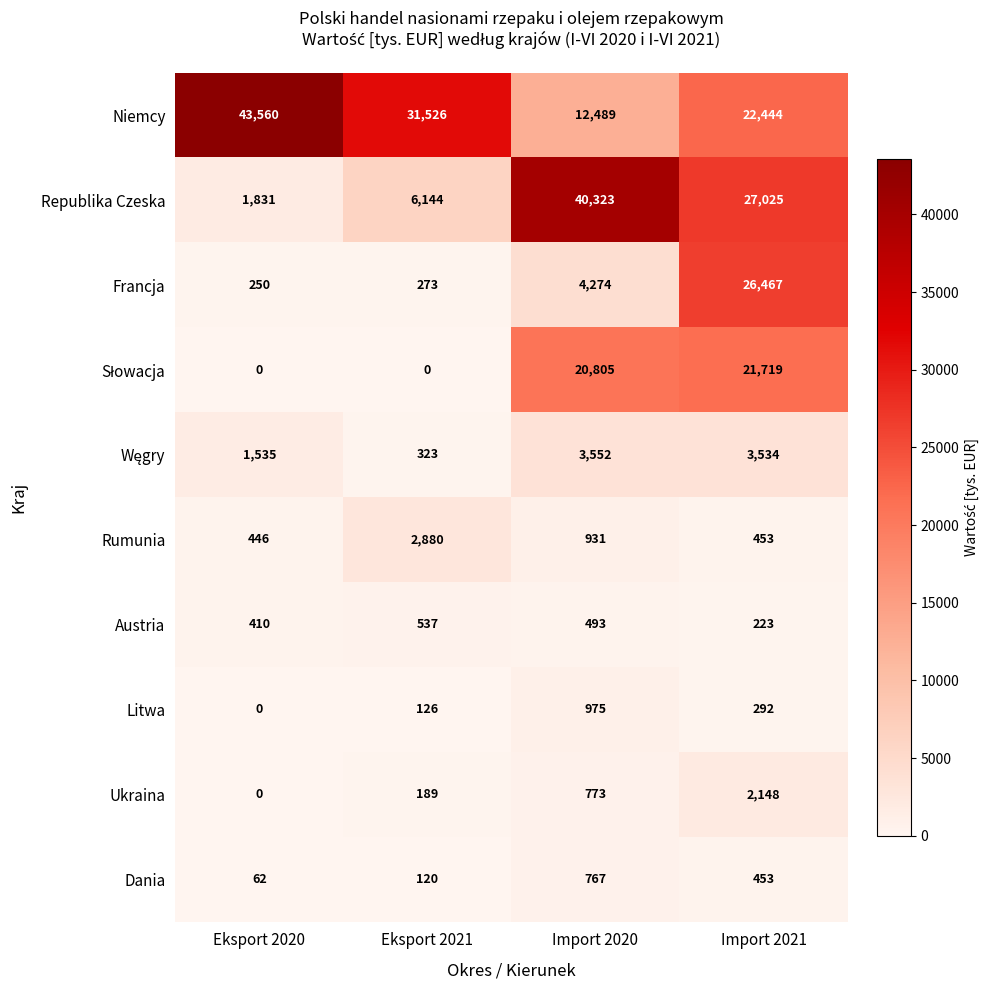

Which series has the largest range (max minus min)?

Republika Czeska